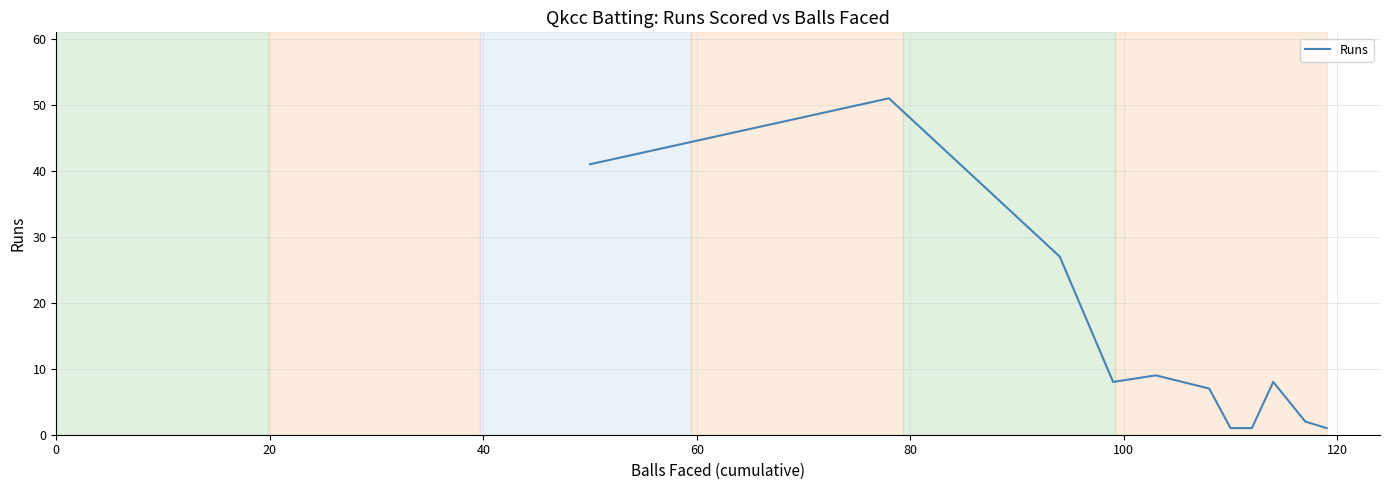

What is the difference between the maximum and minimum values?

50